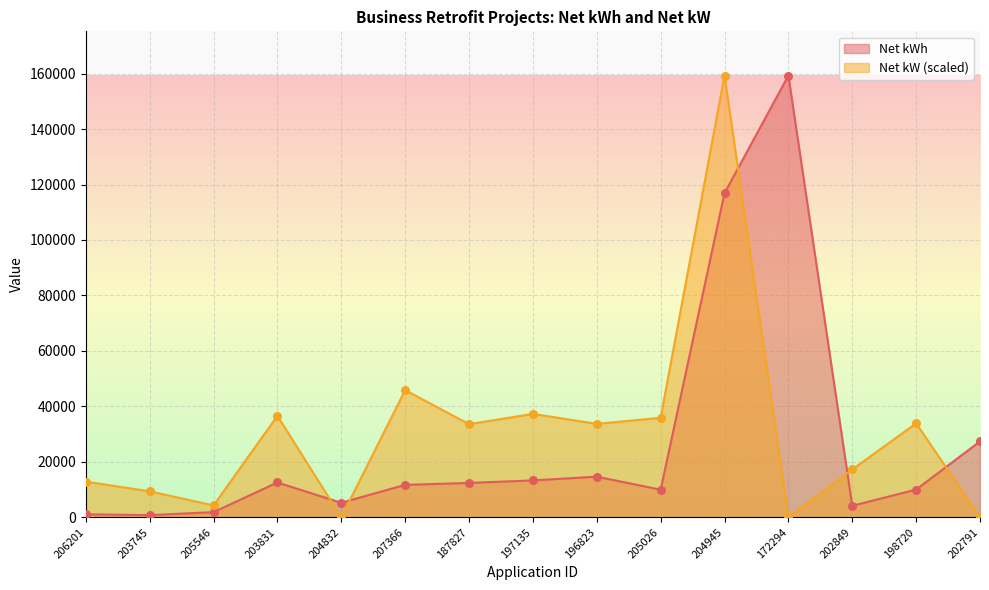

What is the total value across all series at 203745?

10156.9